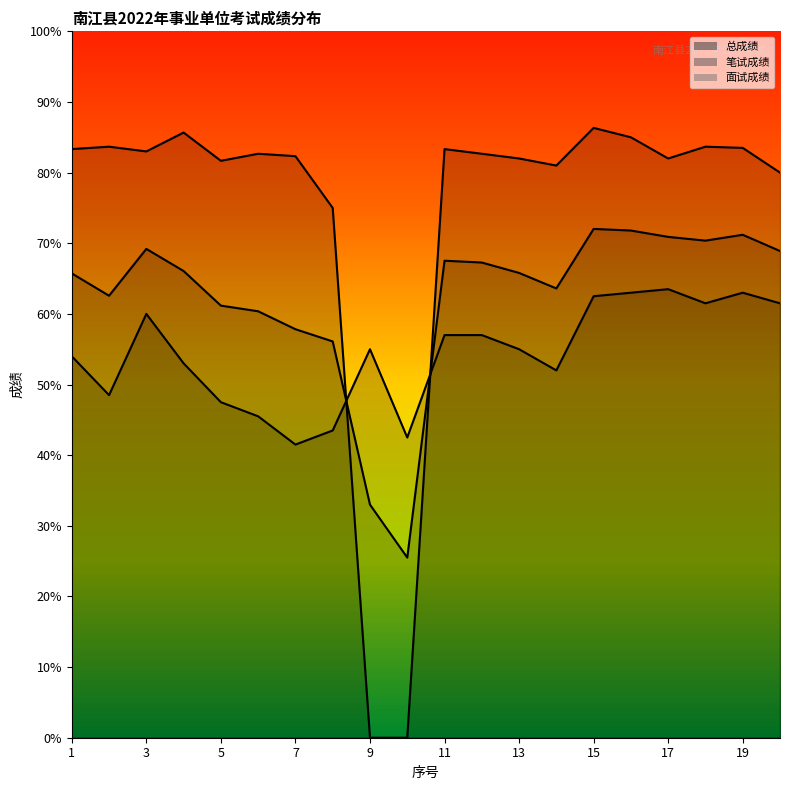

What is the difference between the 面试成绩 values at 1 and 6?

0.7